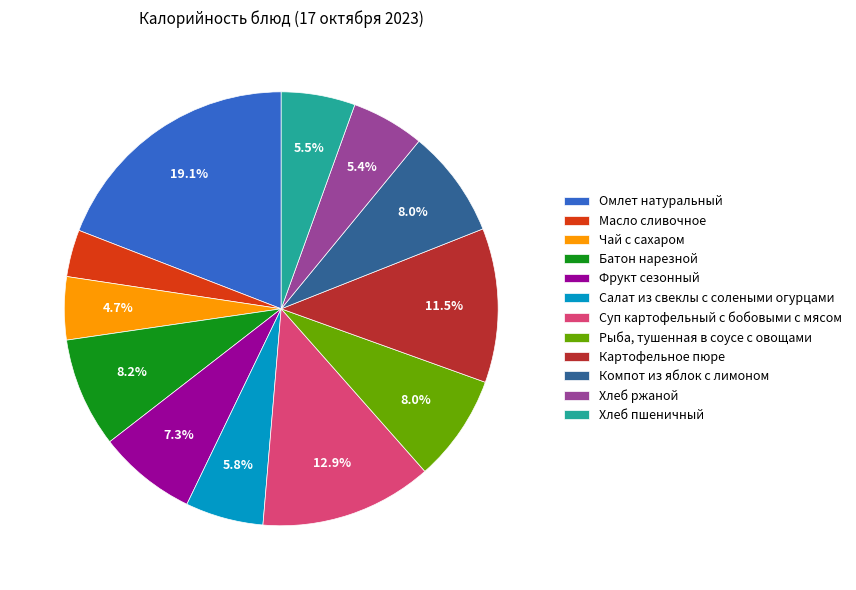

Is Фрукт сезонный the majority of the pie?

No